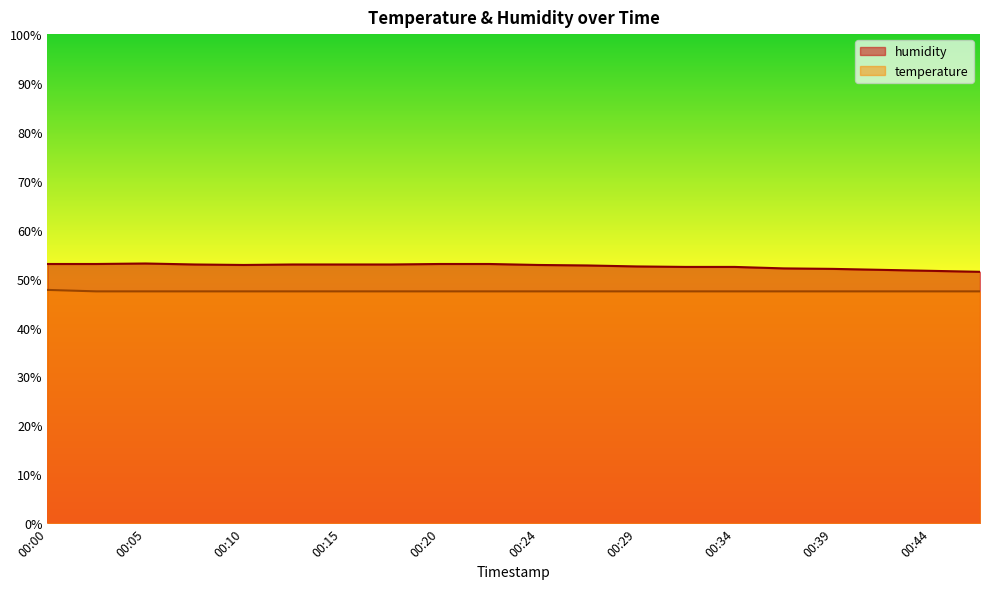

The value of humidity at 00:32 is 52.4. True or false?

True